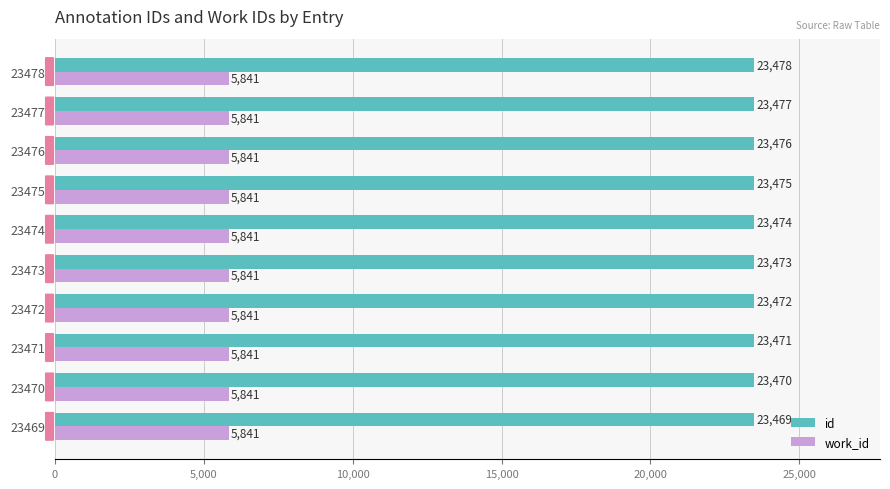

Between 23472 and 23478, which series saw the biggest shift?

id